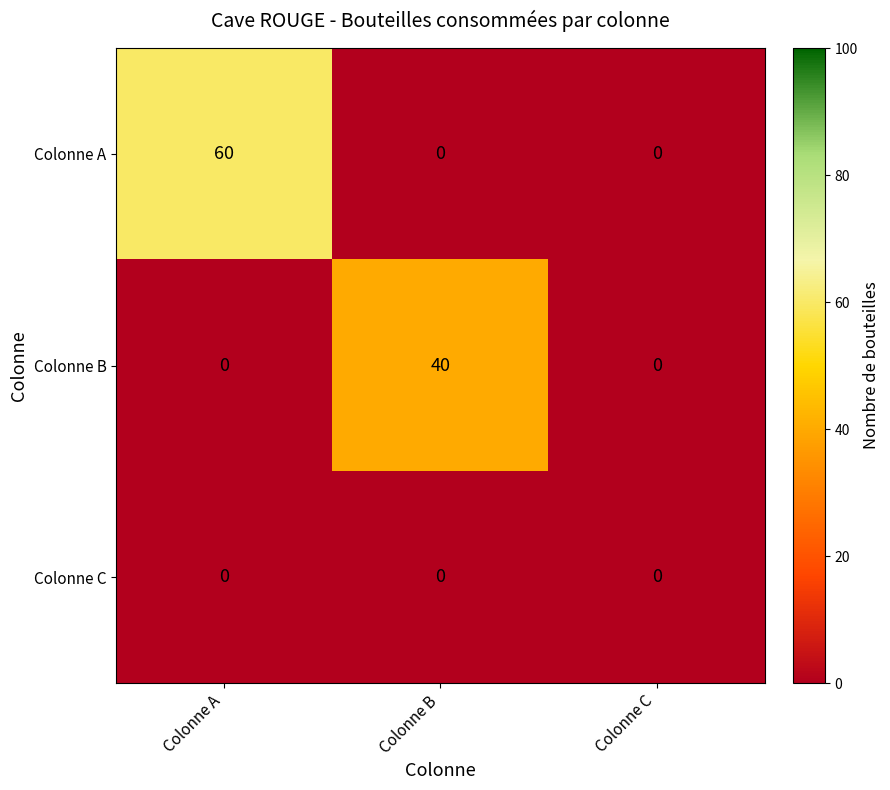

How many data points does each series have?

3